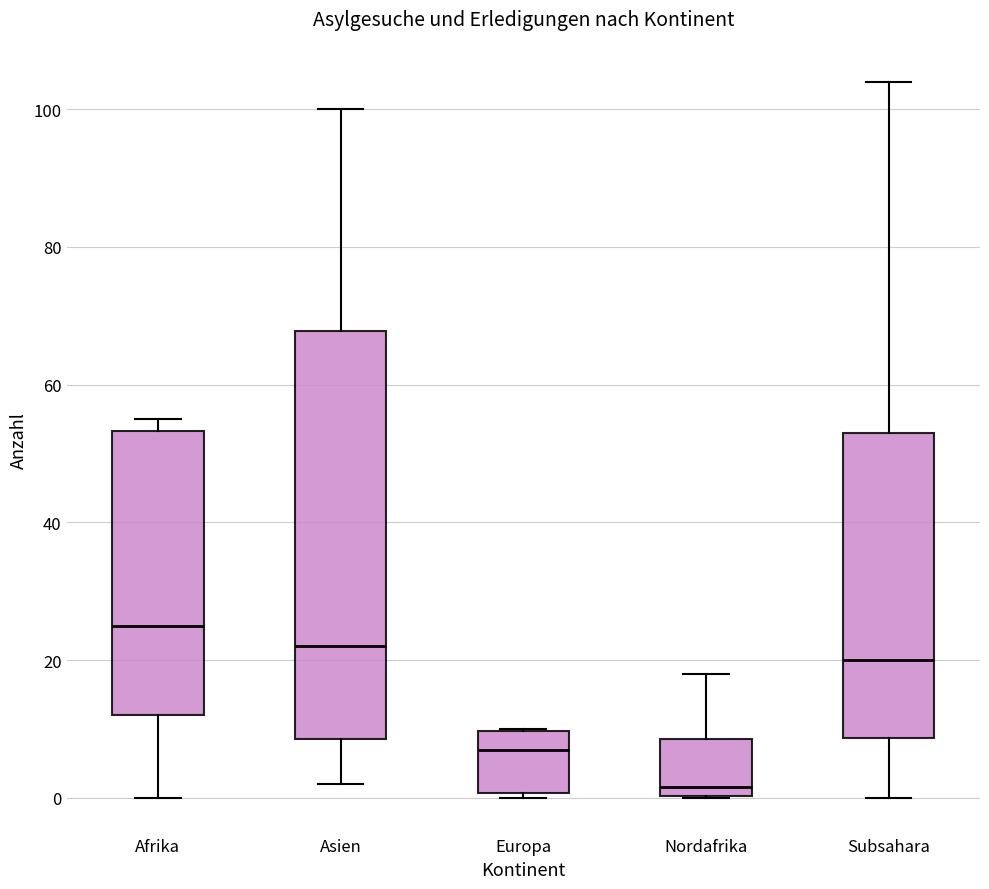

Reading left to right, transcribe this box plot: for each box, give where its median line is, the range the box spans, and where its two whiskers end, as read against the y-axis. The values are not printed on the chart, so give them approximately, as read against the axis.

Afrika: median 26, box 12 to 54, whiskers 0 to 56
Asien: median 22, box 8 to 68, whiskers 2 to 100
Europa: median 8, box 0 to 10, whiskers 0 (just below the box's lower edge) to 10
Nordafrika: median 2, box 0 to 8, whiskers 0 to 18
Subsahara: median 20, box 8 to 54, whiskers 0 to 104